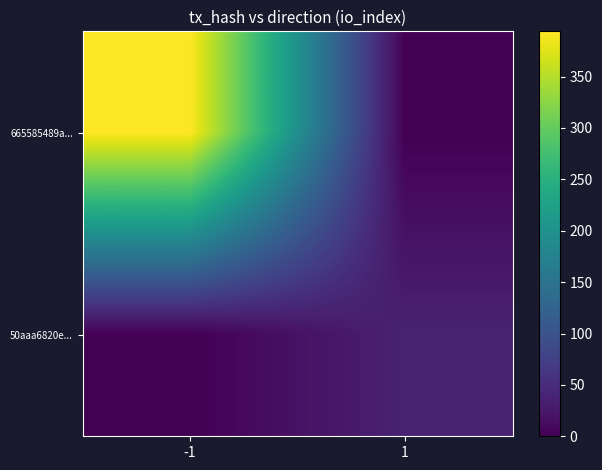

How many categories are shown in the chart?

2